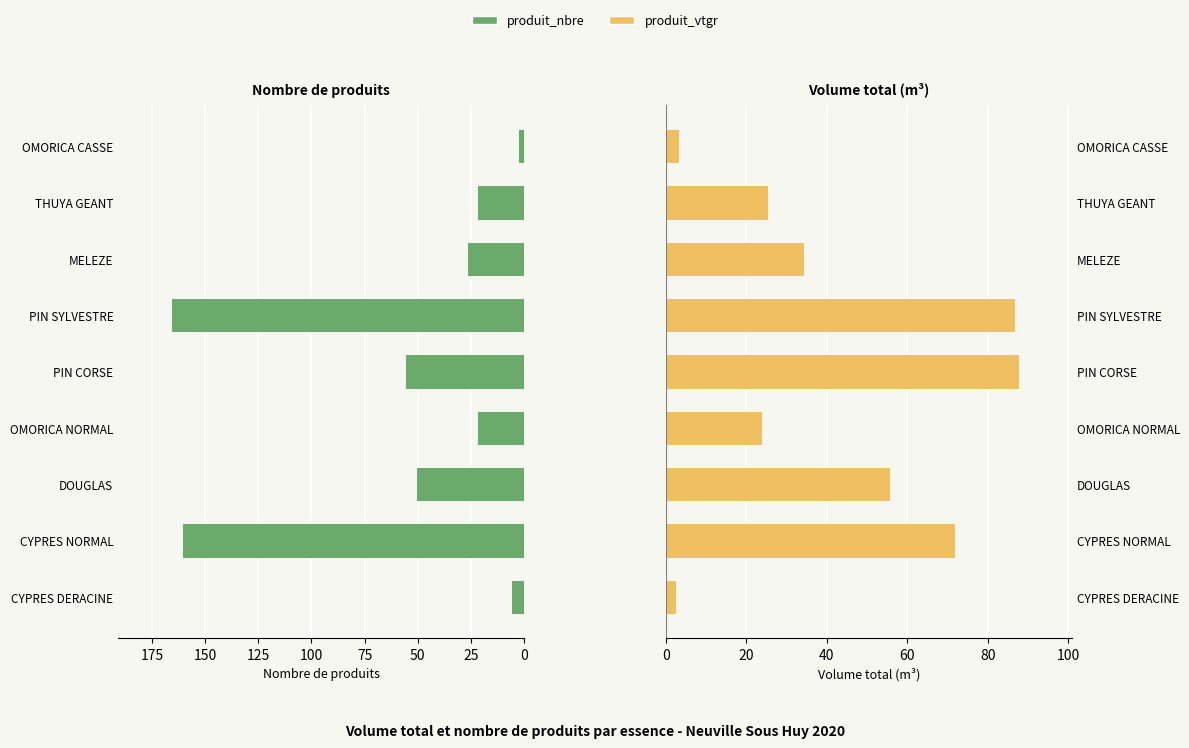

What is the sum of all produit_nbre values?

514.0